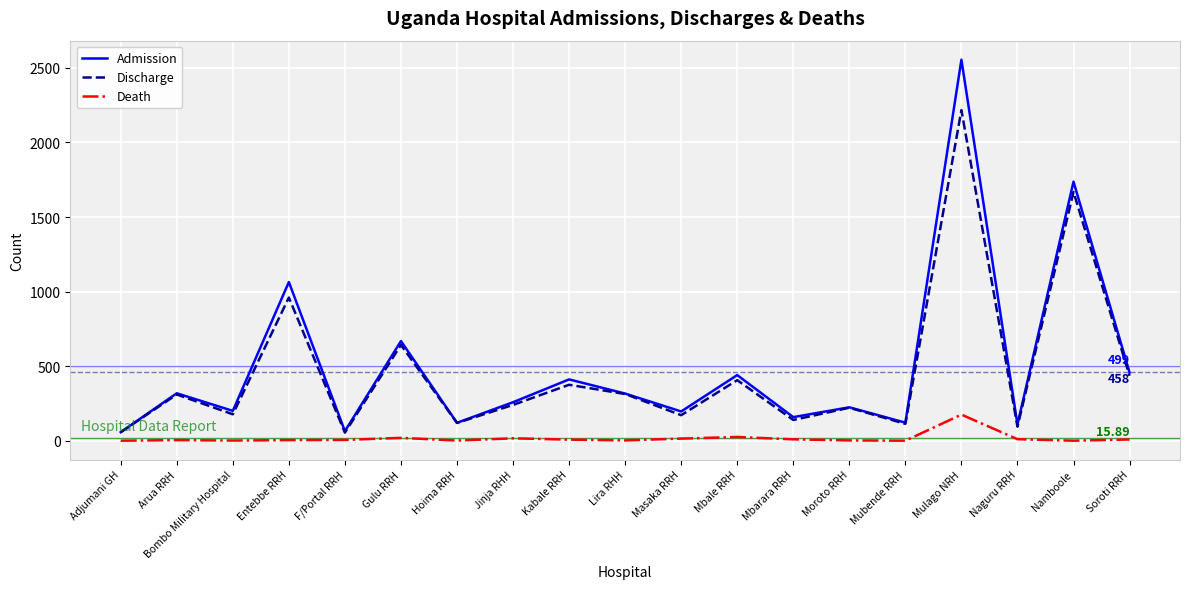

At Mulago NRH, list the series in order from largest to smallest.

Admission, Discharge, Death